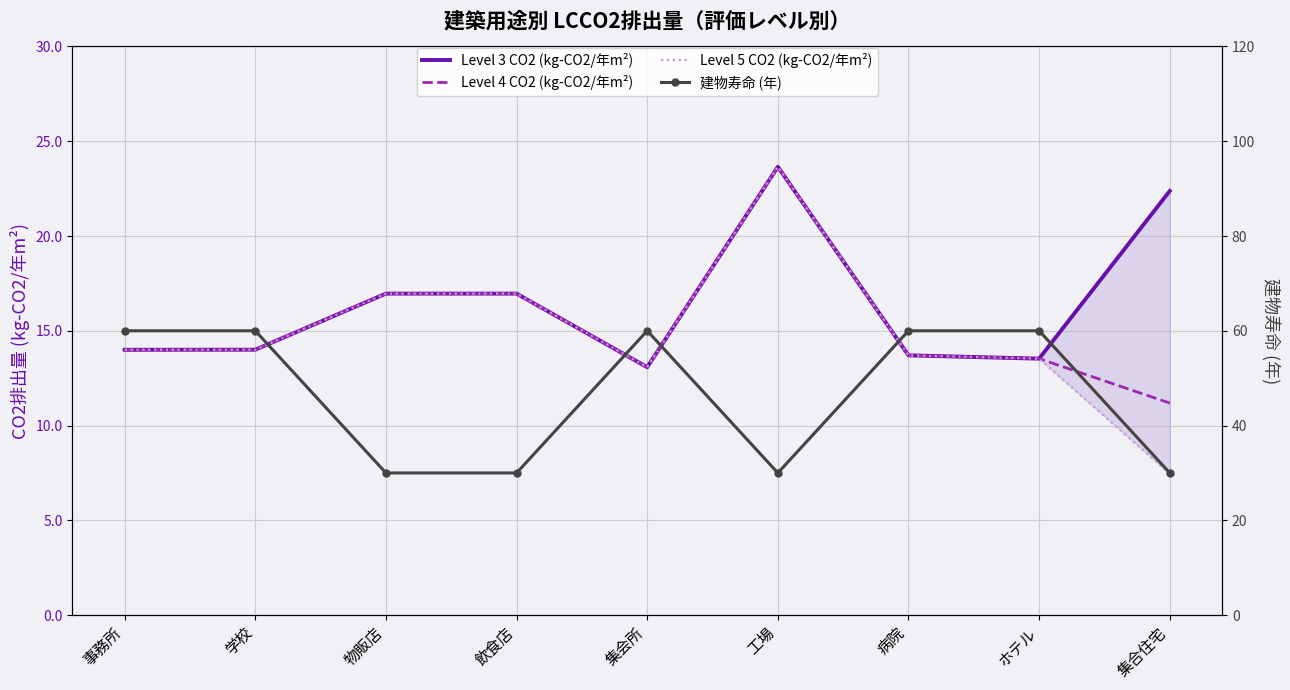

What is the difference between the second highest and second lowest values in the Level 5 CO2 (kg-CO2/年m²) series?

3.9